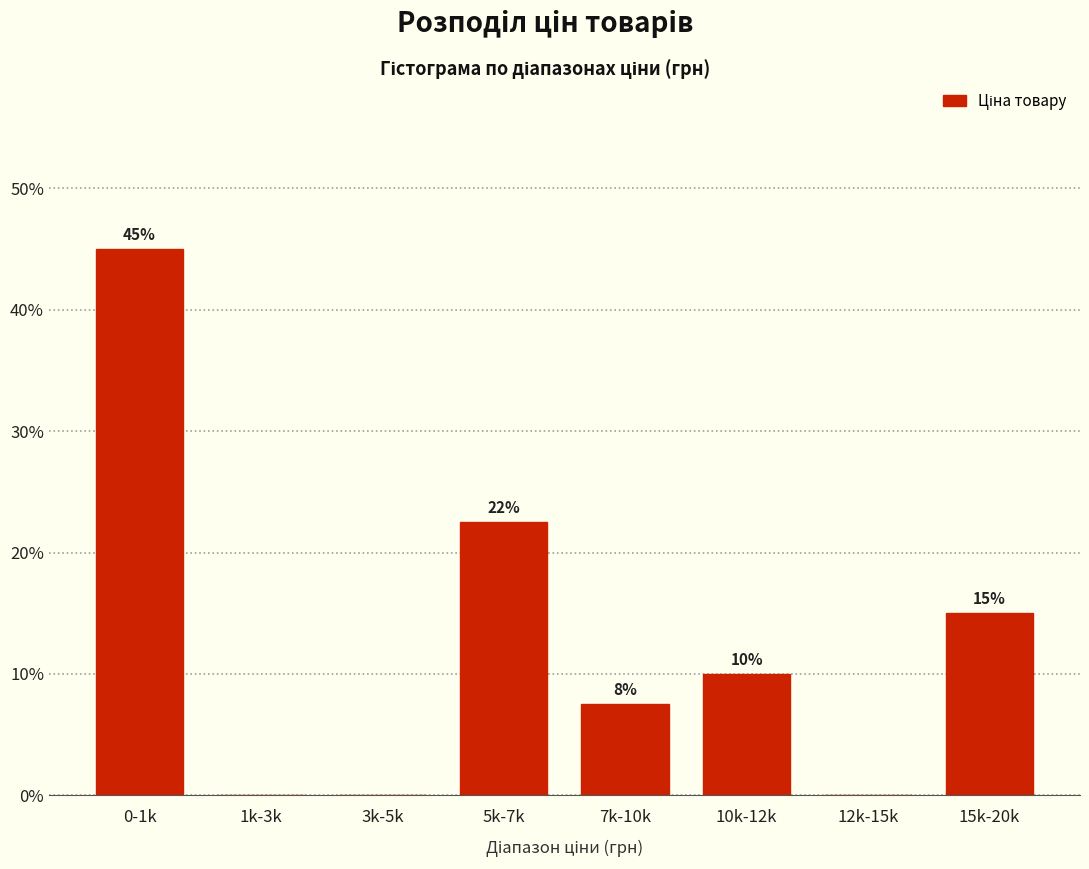

What is the maximum value shown in the chart?

45.0